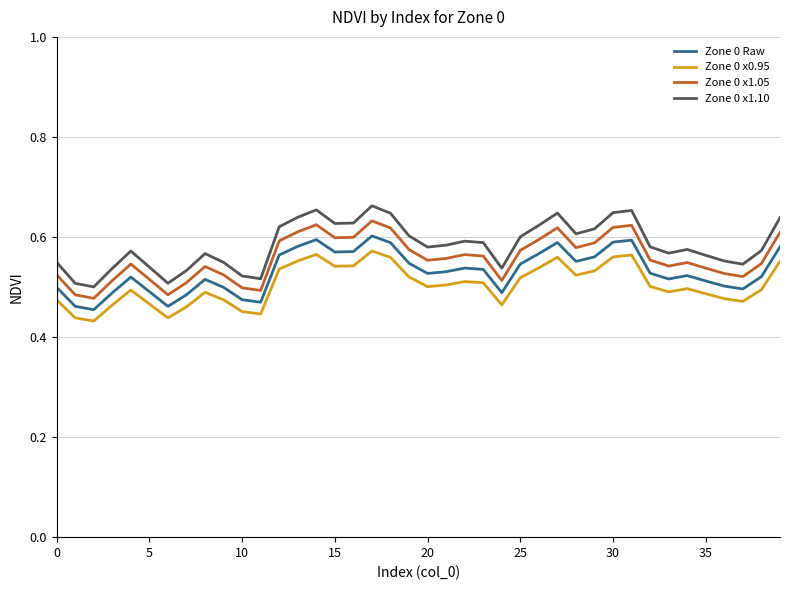

Which series has the widest spread of values?

Zone 0 x1.10